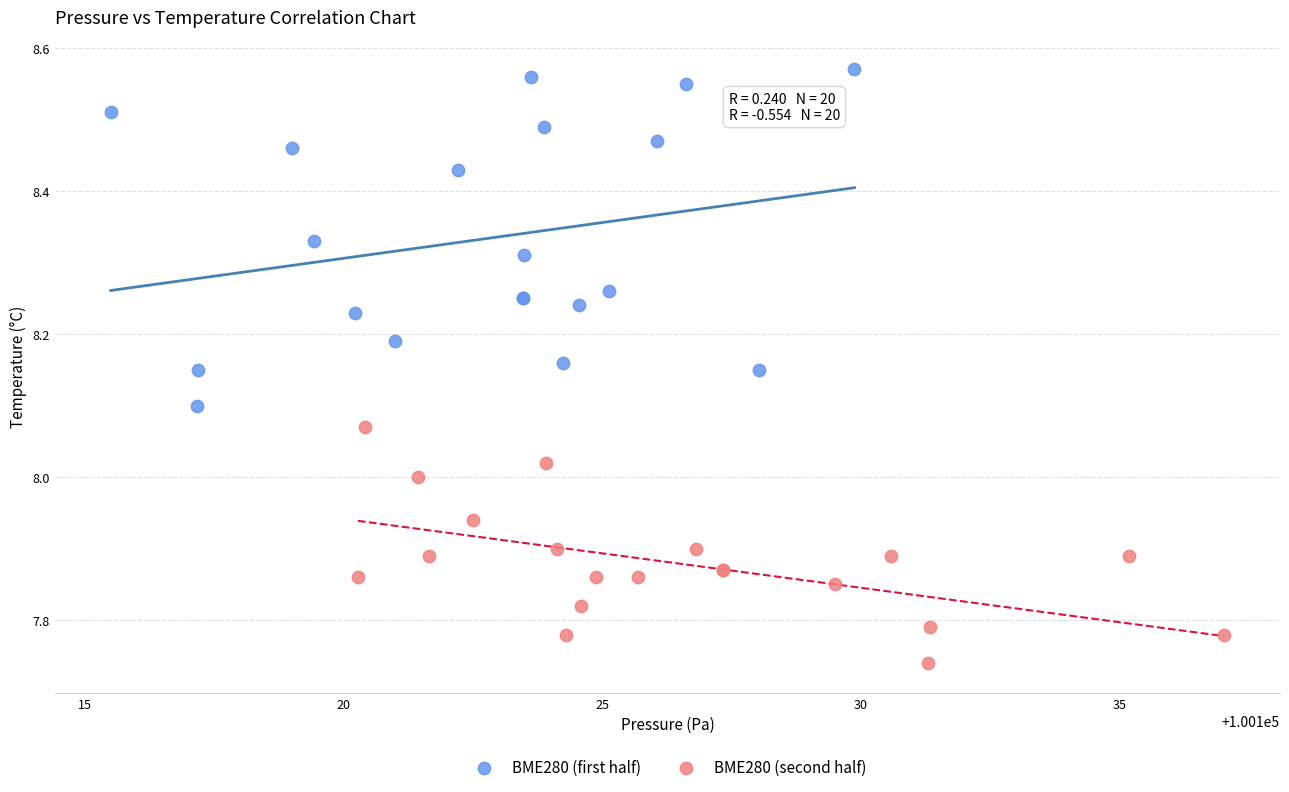

Which series contains the lowest Y value?

BME280 (second half)